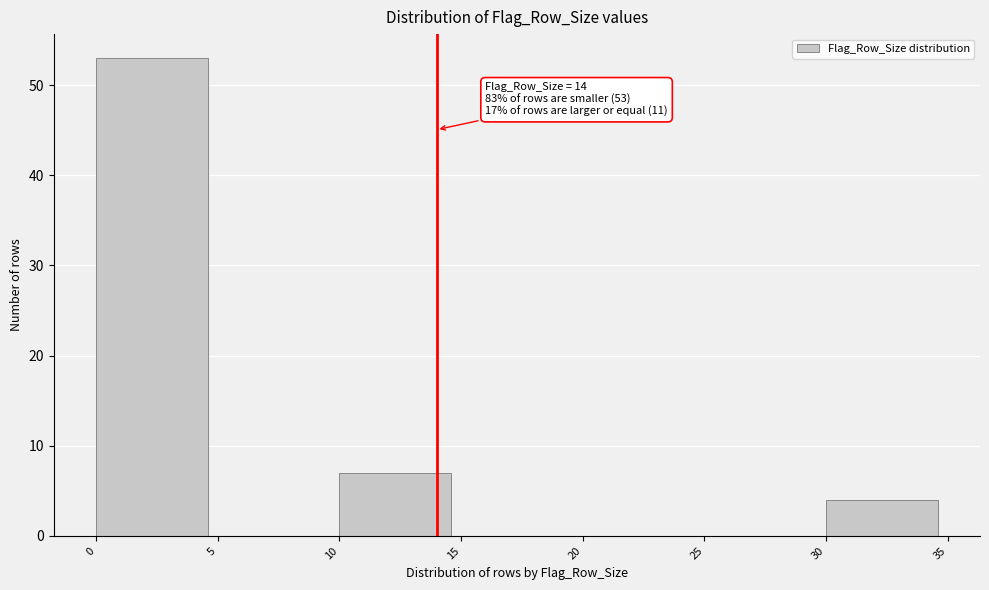

Over which range of the x-axis is the bar tallest?

0 to 5